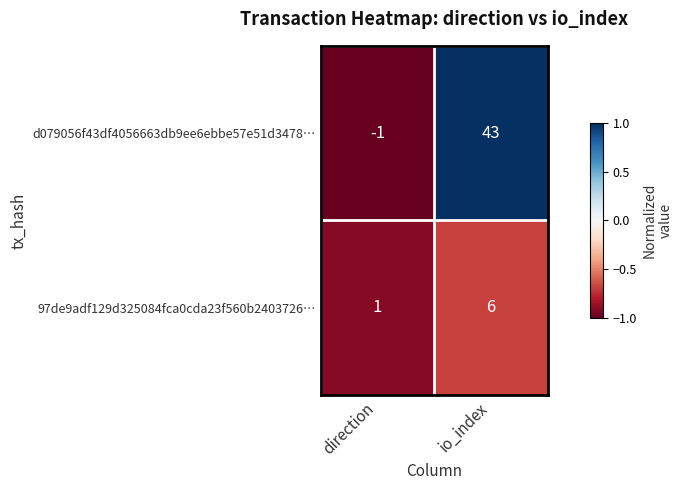

True or false: d079056f43df4056663db9ee6ebbe57e51d3478… has a value of -1 at direction.

True